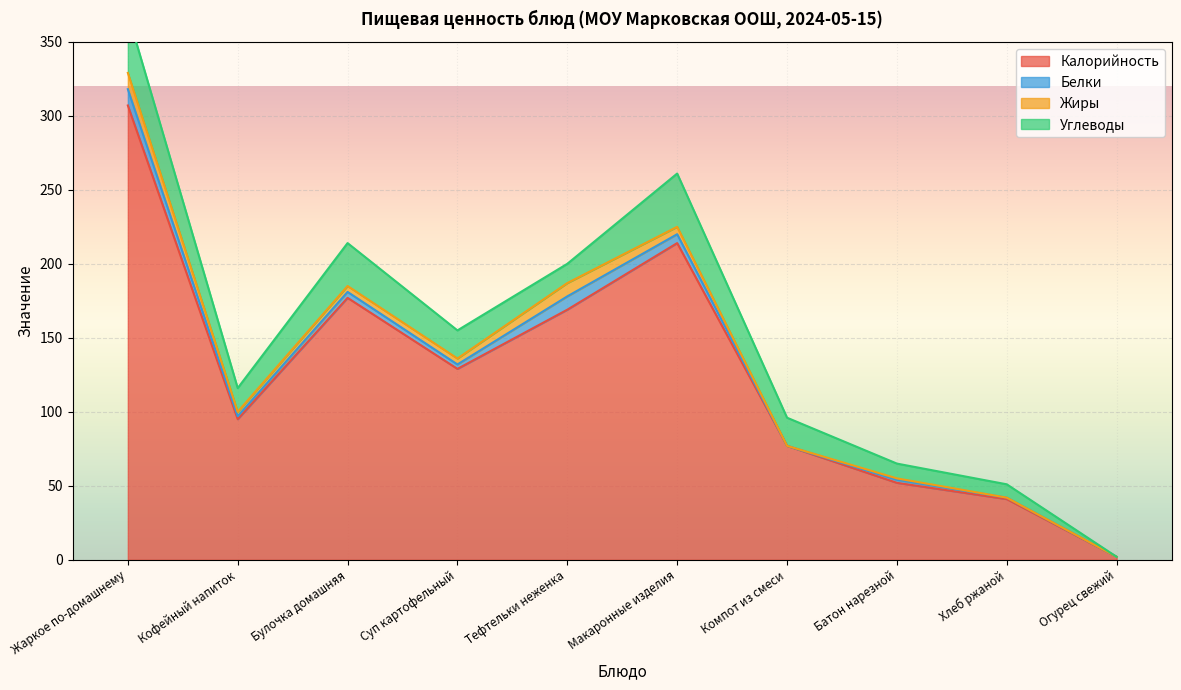

What is the approximate value of Углеводы at Компот из смеси, to the nearest 10?

20